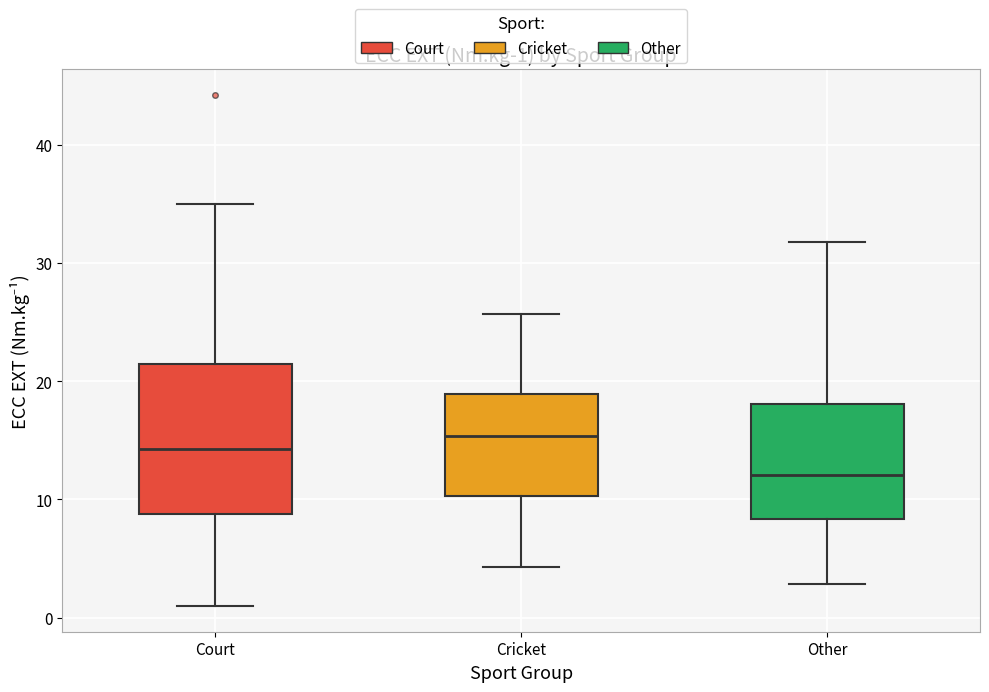

Comparing the boxes themselves (not the whiskers), which one is the tallest?

Court